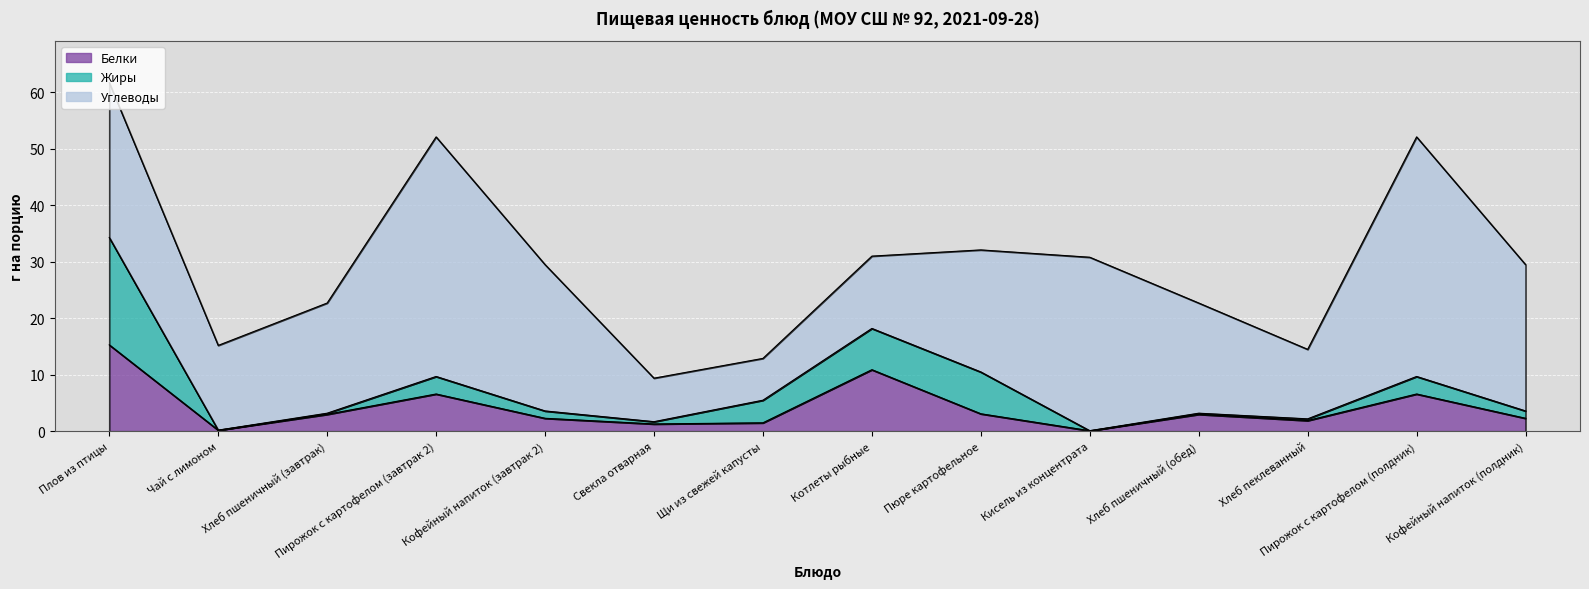

What is the total value across all series at Пюре картофельное?

32.1